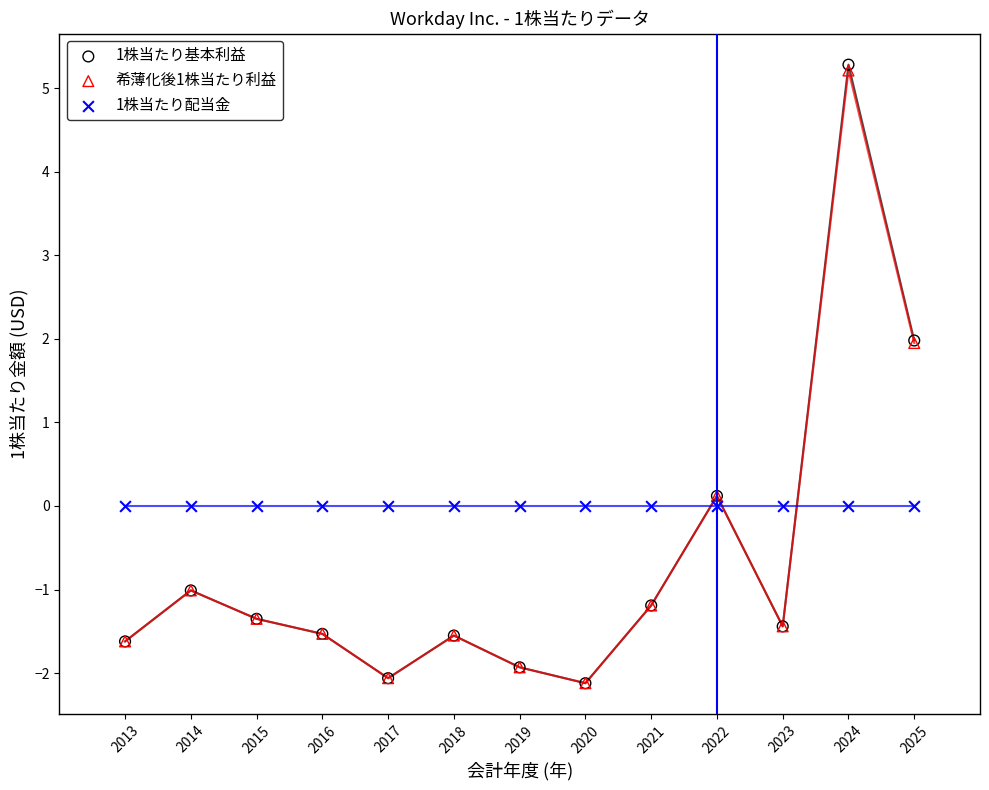

What are all the series names shown in the legend?

1株当たり基本利益, 希薄化後1株当たり利益, 1株当たり配当金